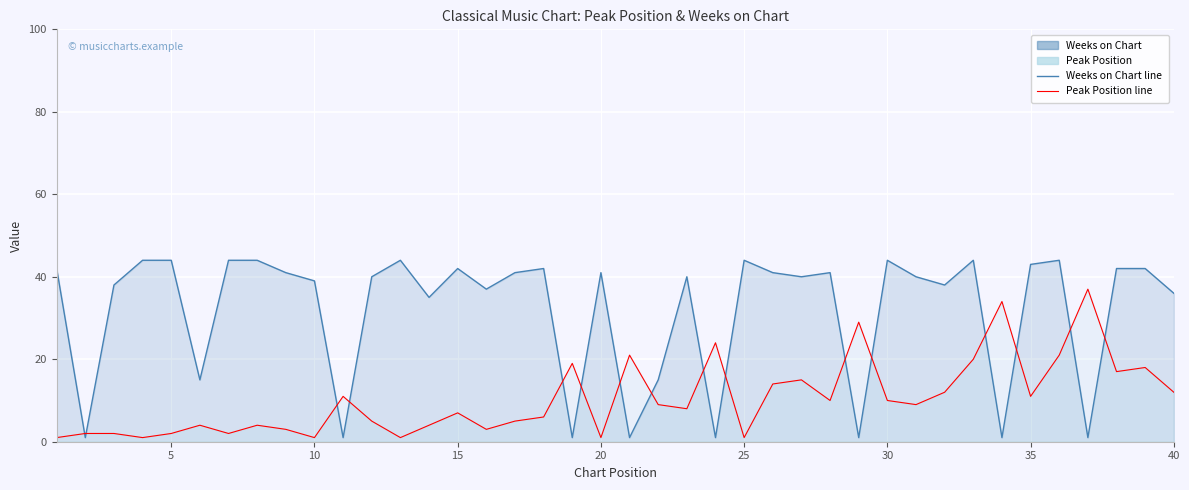

Rank the series by their average value, from lowest to highest.

Peak Position, Weeks on Chart